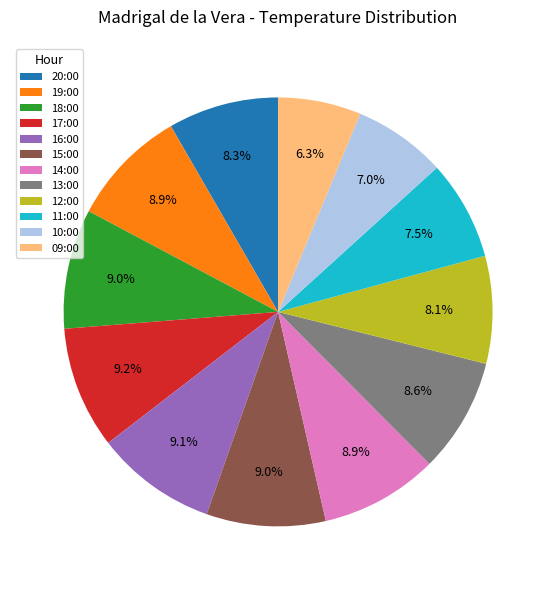

What percentage is the 19:00 slice, to the nearest percent?

9%